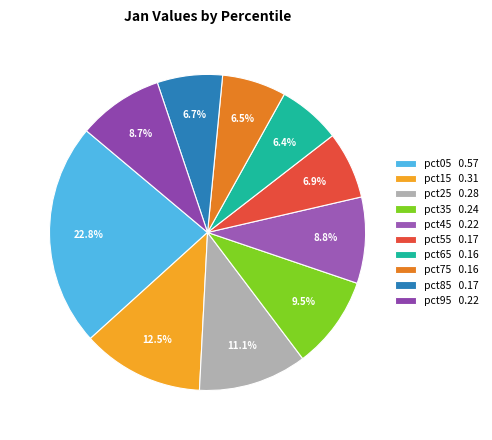

What percentage is NOT represented by pct05?

77.2%